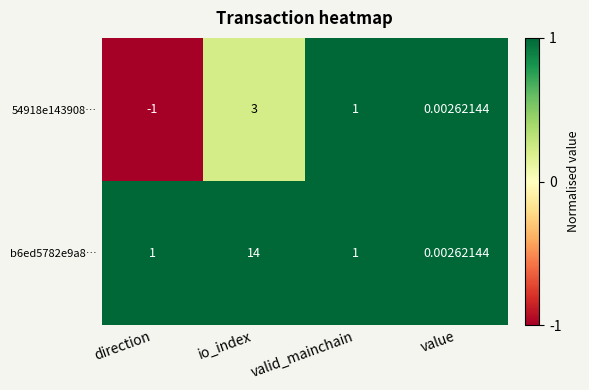

At which label is 54918e143908… closest to 1?

valid_mainchain